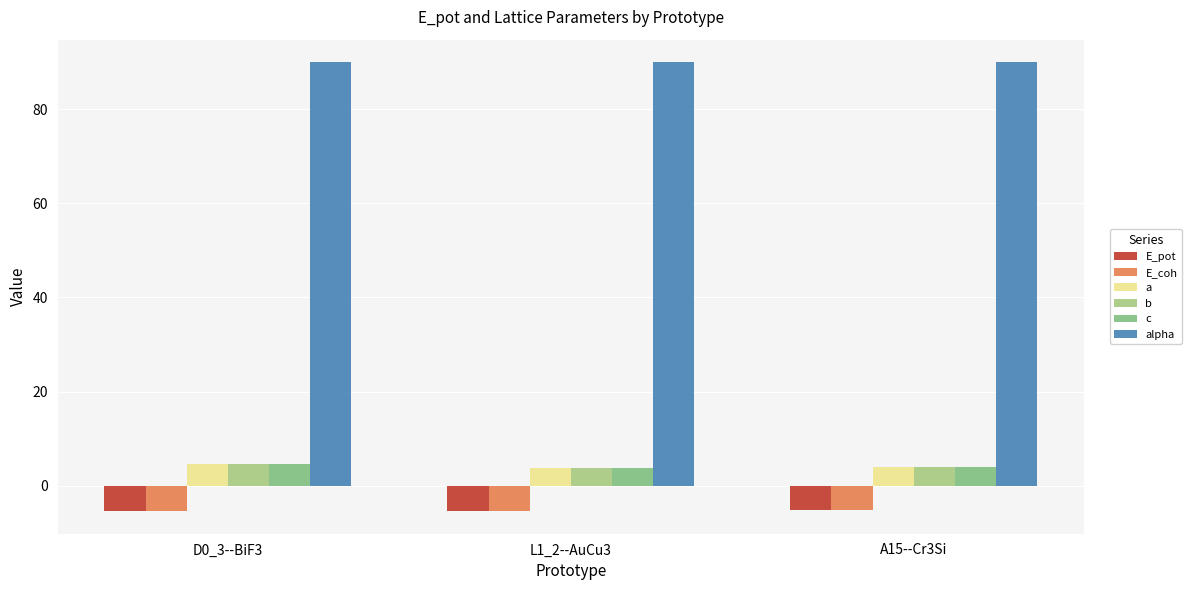

Are the bars grouped side by side (vs. stacked)?

Yes